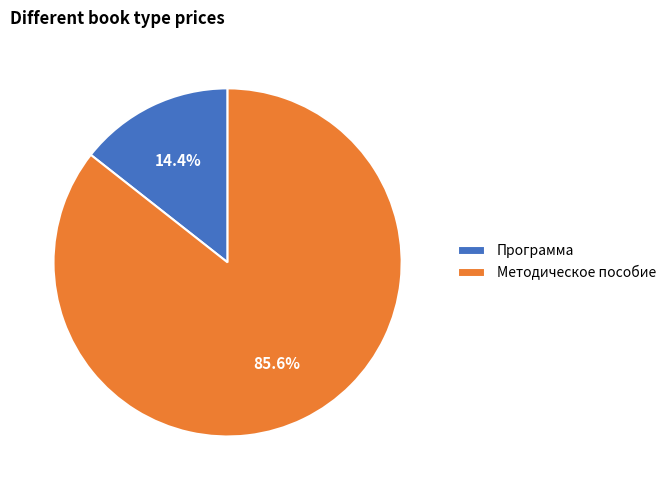

Which category accounts for the majority?

Методическое пособие